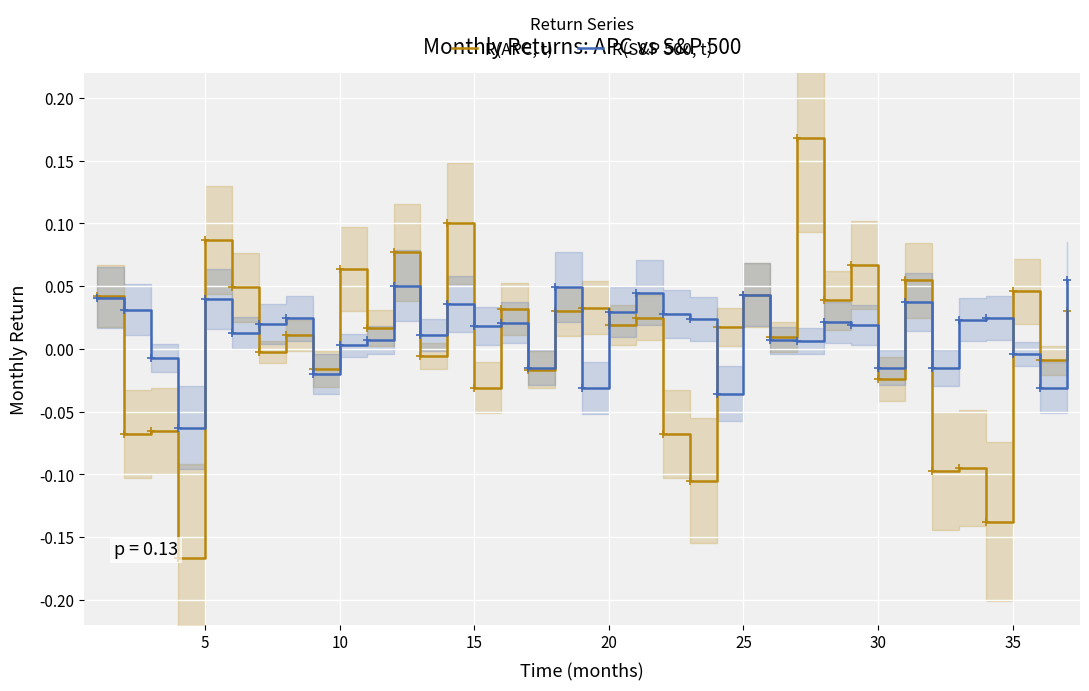

In R(S&P 500, t), how many points are higher than both neighbors (excluding endpoints)?

11